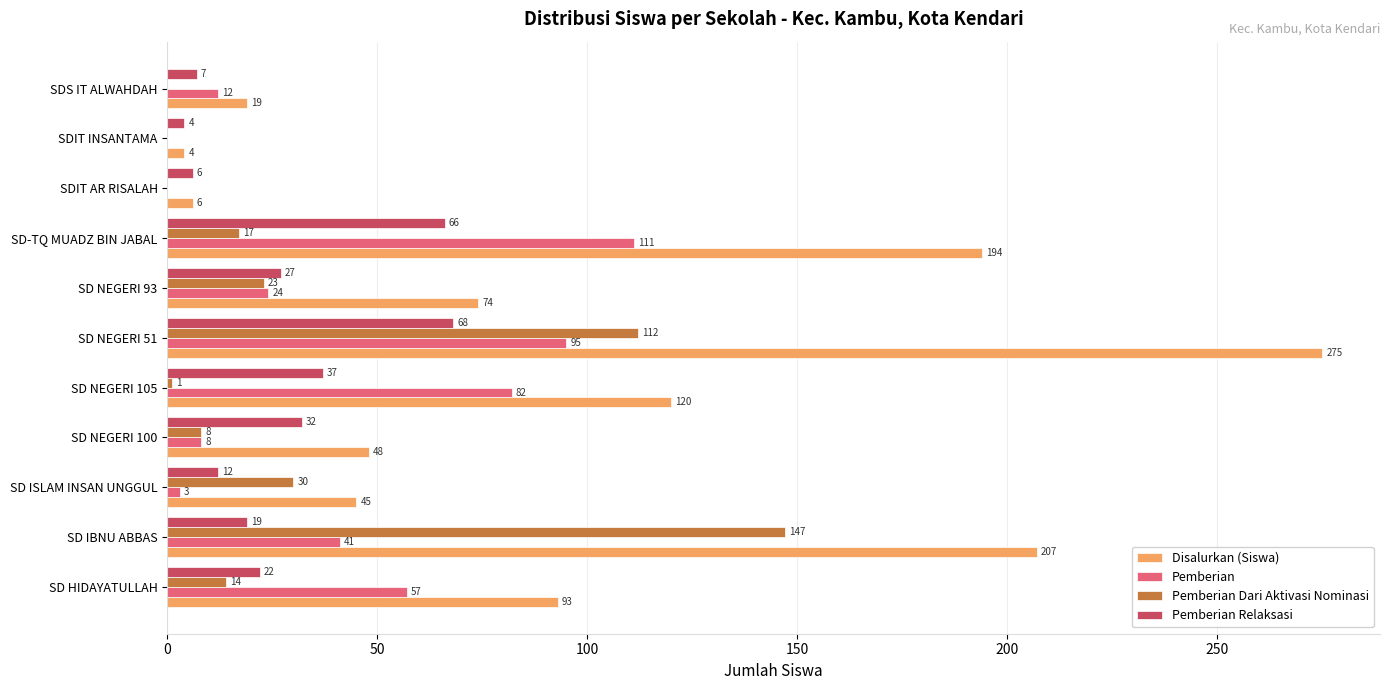

What is the maximum value for Pemberian Relaksasi?

68